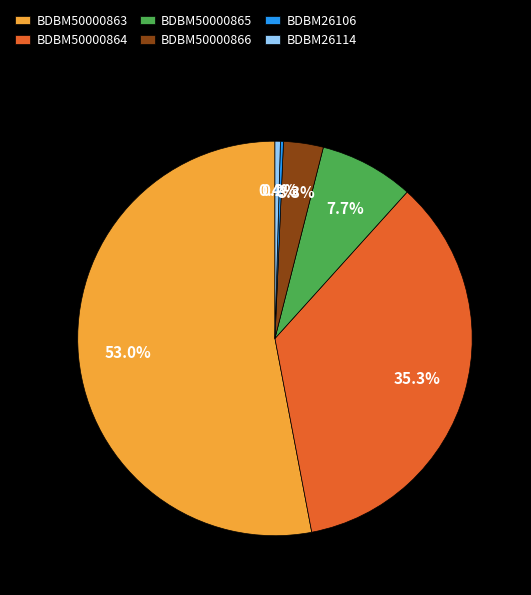

What is the ratio of the value at BDBM26114 to the value at BDBM50000865?

0.1